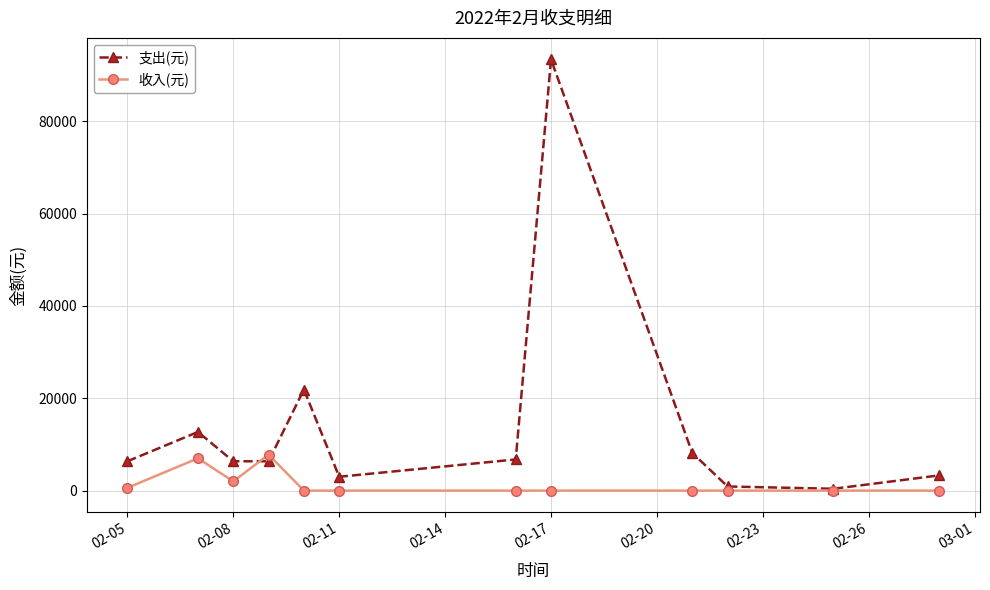

Rank the series by their maximum value, from lowest to highest.

收入(元), 支出(元)